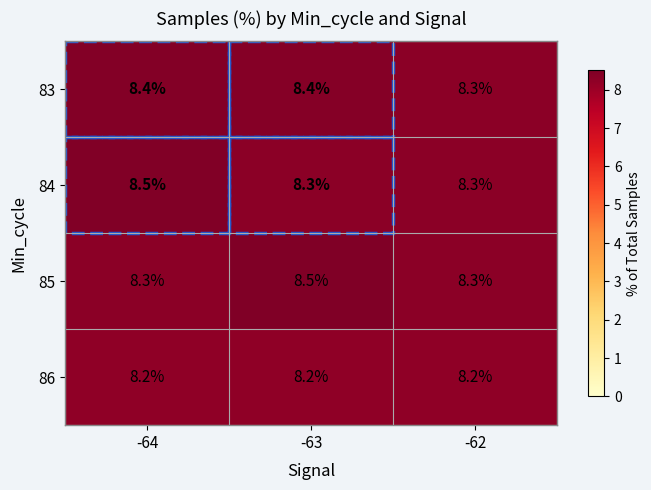

What is the average value of the 86 series?

8.2